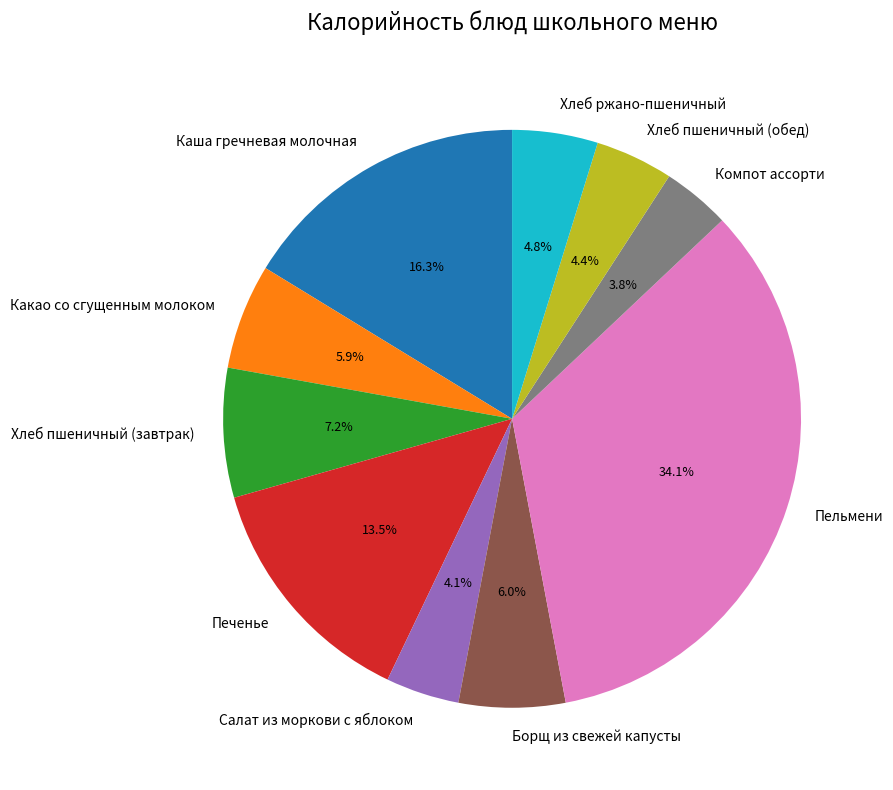

Does Каша гречневая молочная represent more than half of the total?

No